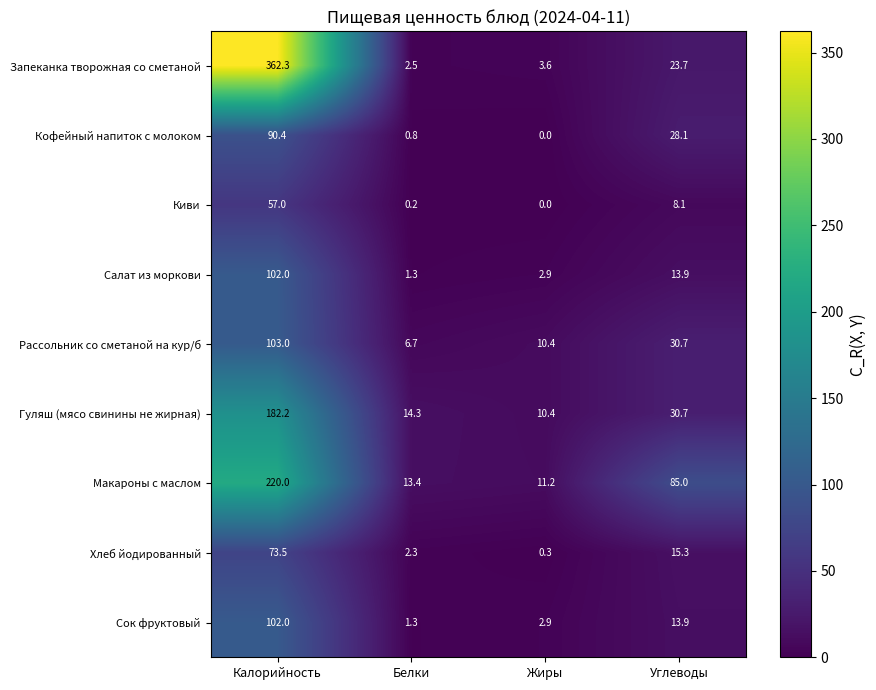

True or false: Макароны с маслом has a value of 4.4 at Жиры.

False